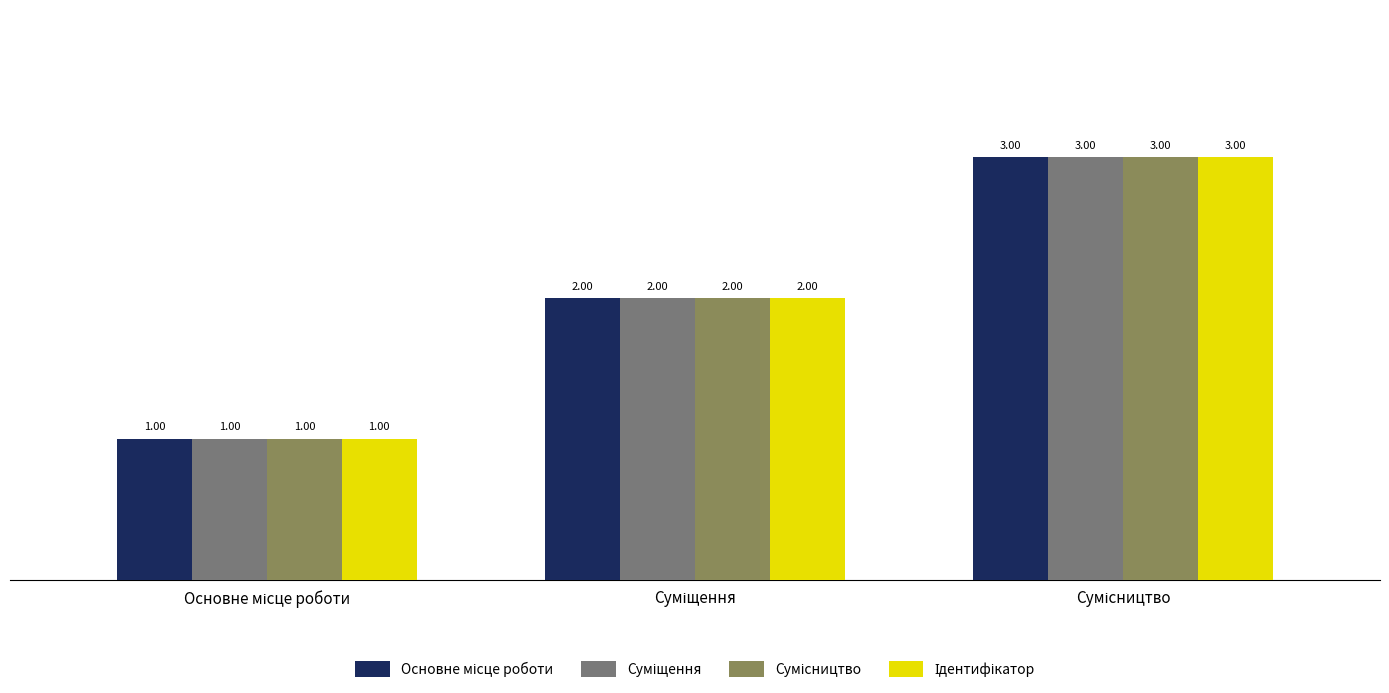

How many categories are shown in the chart?

3